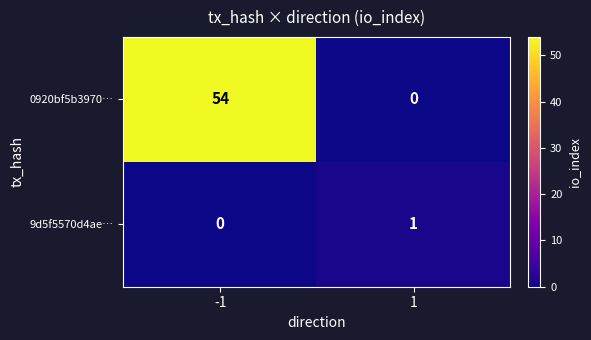

List the series in order of their peak value, lowest first.

9d5f5570d4ae…, 0920bf5b3970…